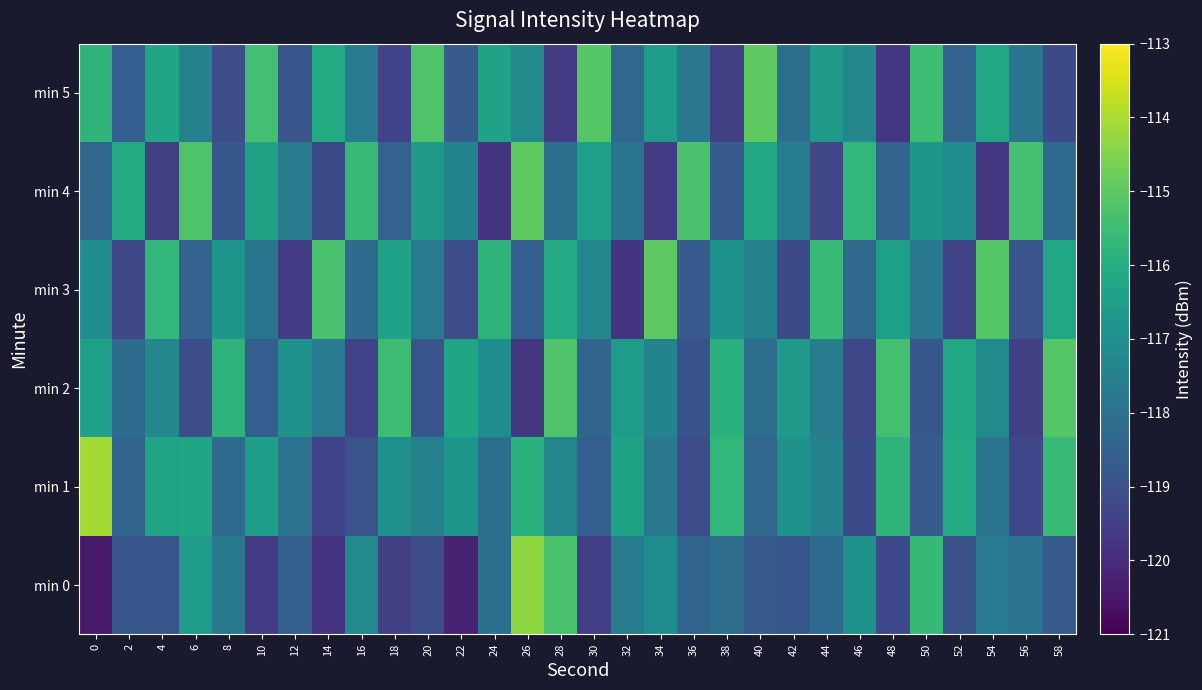

Rank the series at 48 from lowest to highest value.

min 5, min 0, min 4, min 3, min 1, min 2